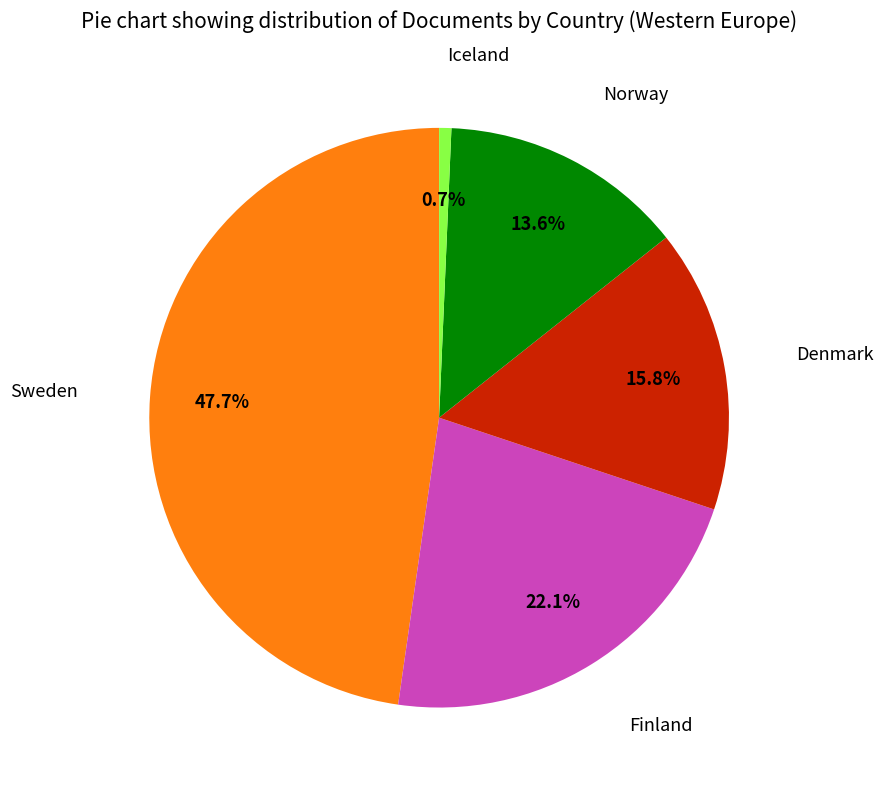

Does any single category account for the majority?

No